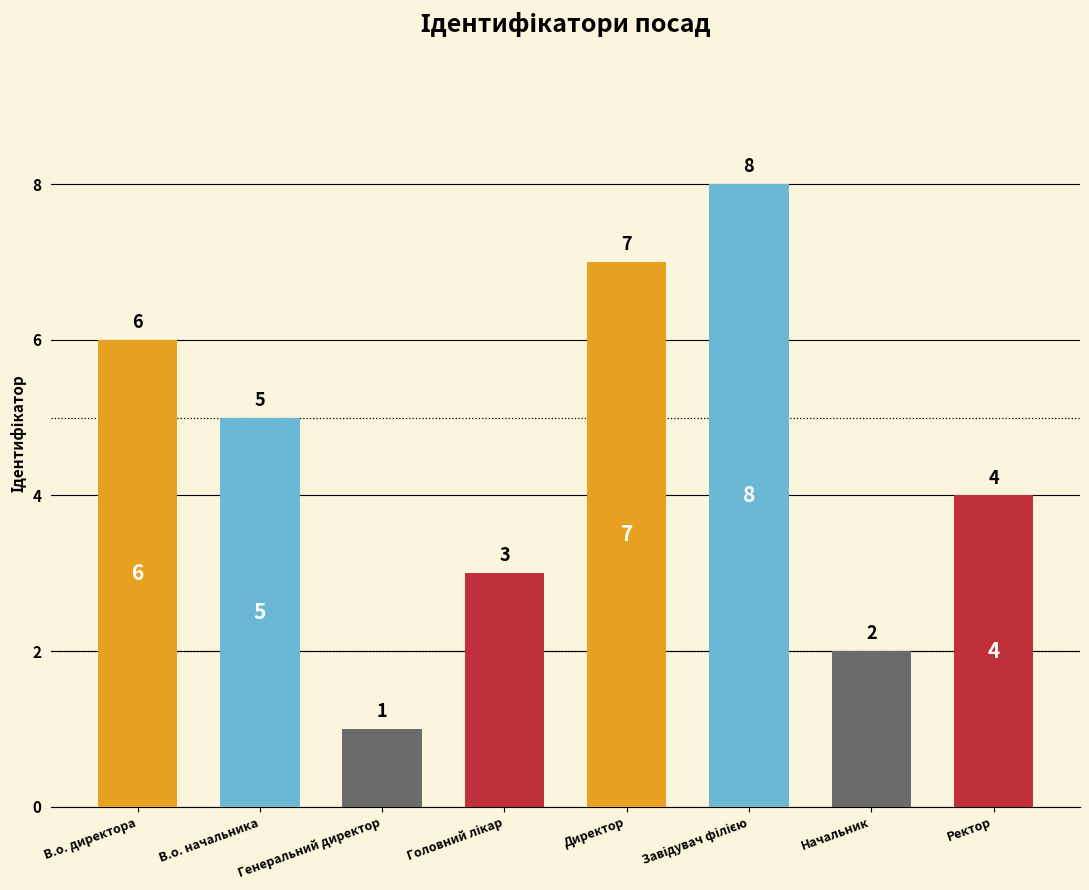

Where does the data first go above 5?

В.о. директора